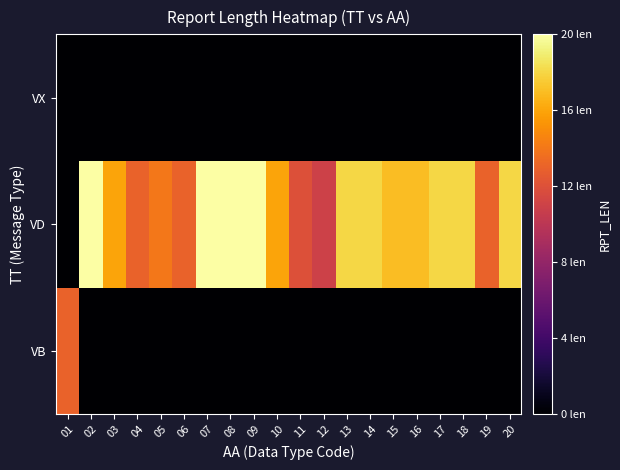

Which series changed the most between 03 and 14?

VD